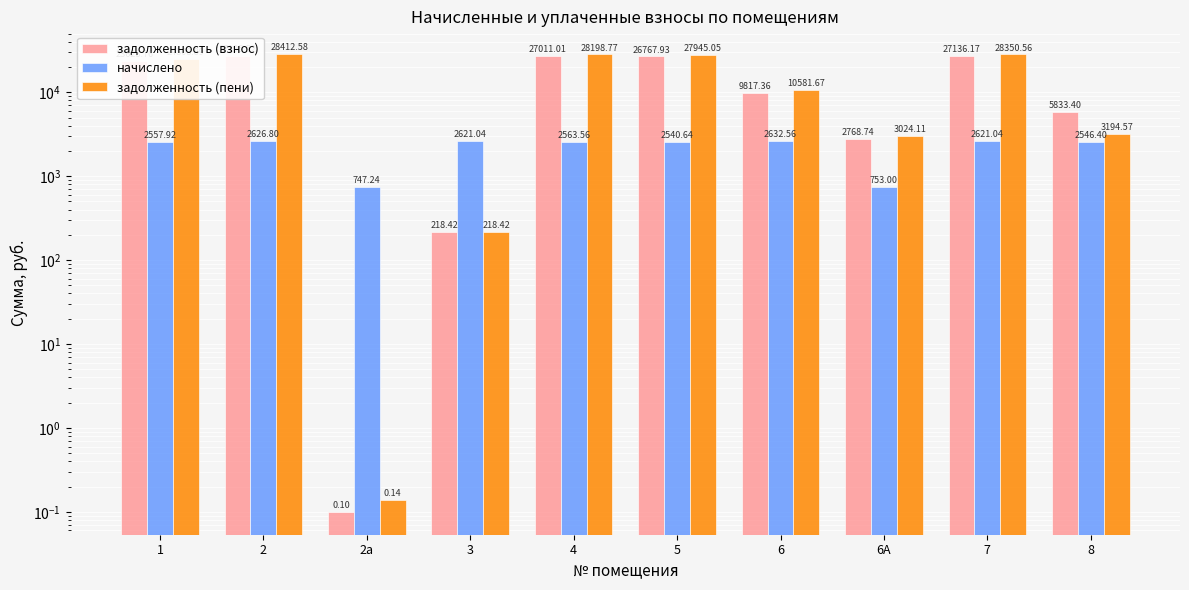

Which series changed the most between 5 and 8?

задолженность (пени)